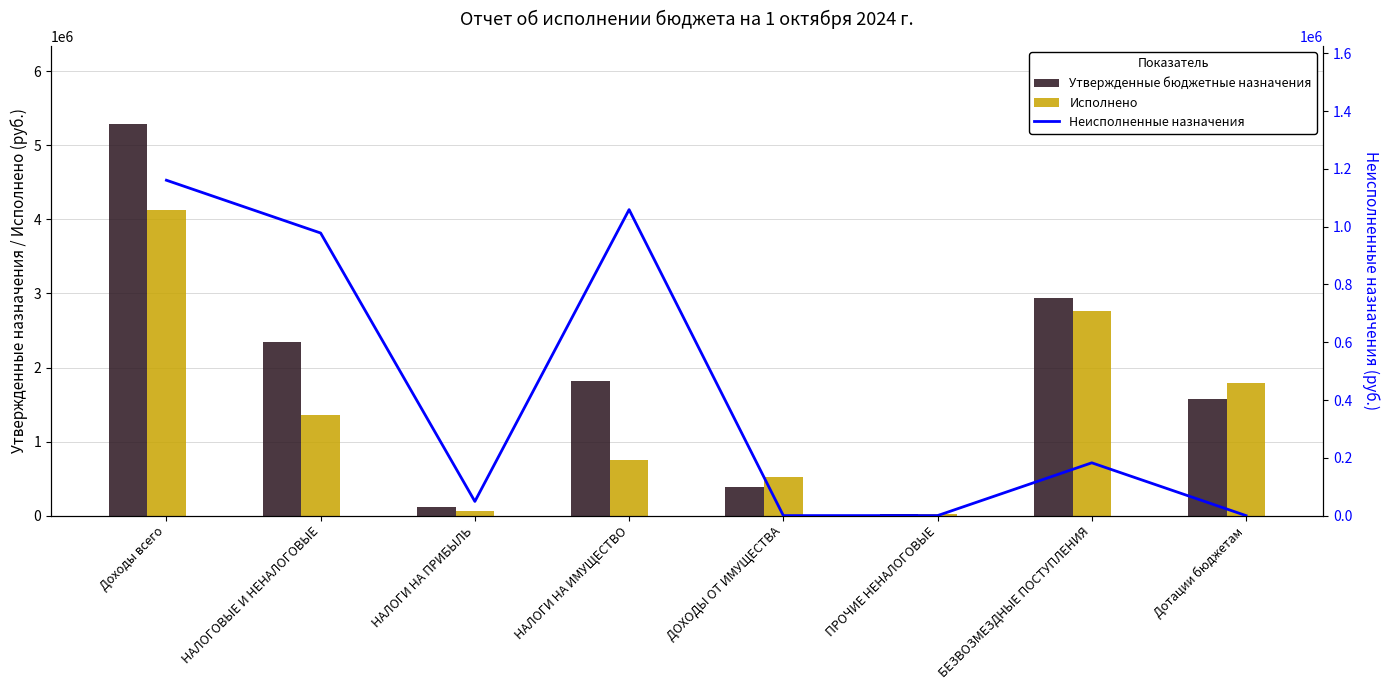

What is the approximate value of Утвержденные бюджетные назначения at Доходы всего?

5284937.0